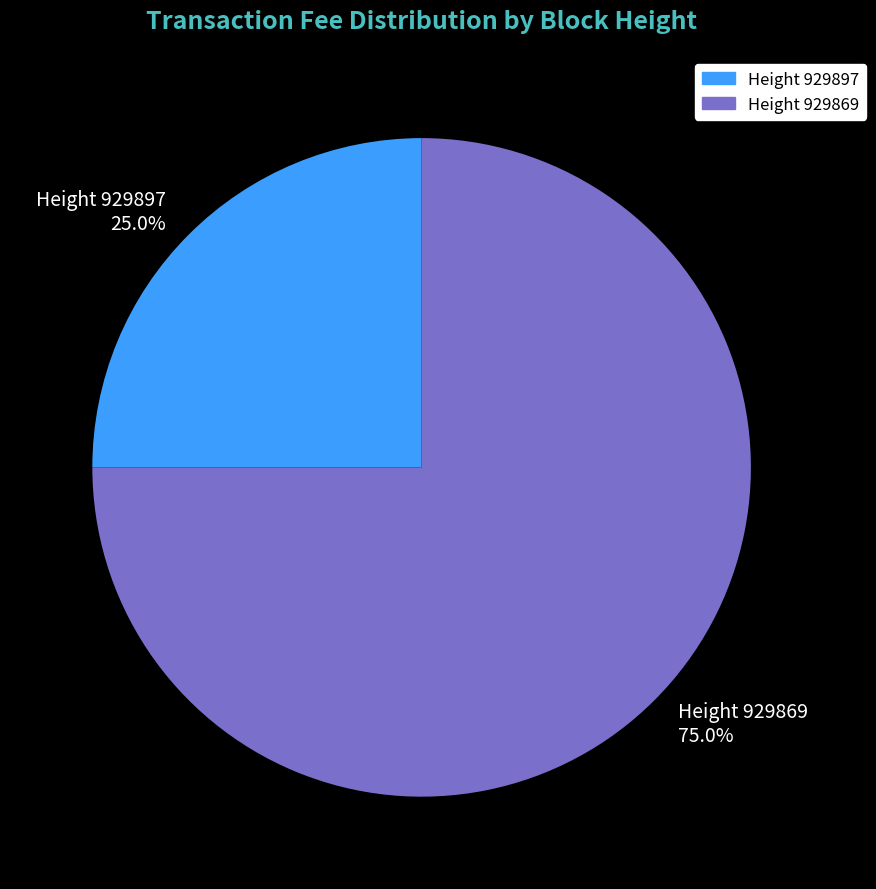

Rank the categories by value from highest to lowest.

Height 929869, Height 929897